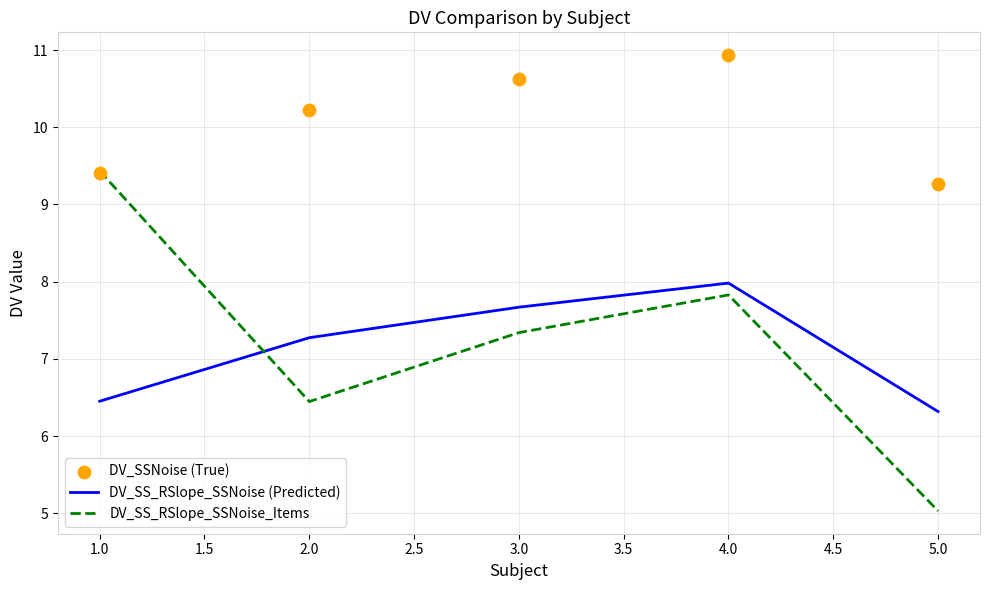

What are all the series names shown in the legend?

DV_SS_RSlope_SSNoise (Predicted), DV_SS_RSlope_SSNoise_Items, DV_SSNoise (True)